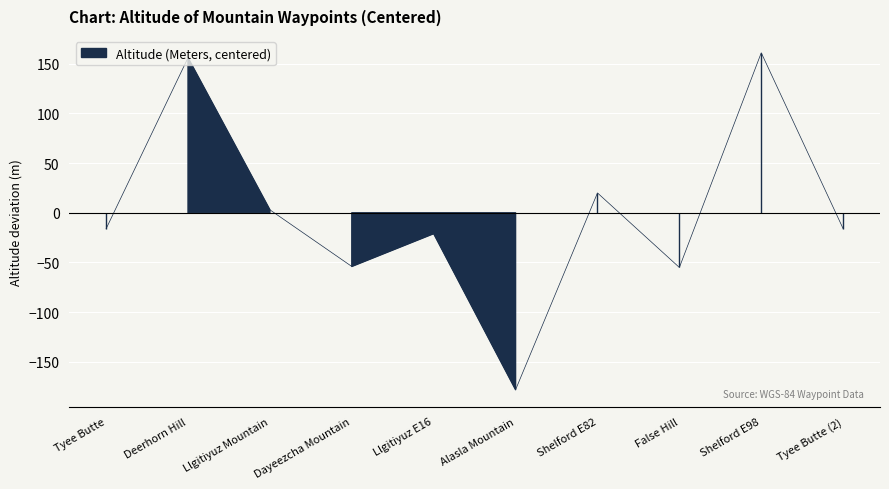

Which has a higher value, Shelford E82 or Shelford E98?

Shelford E98